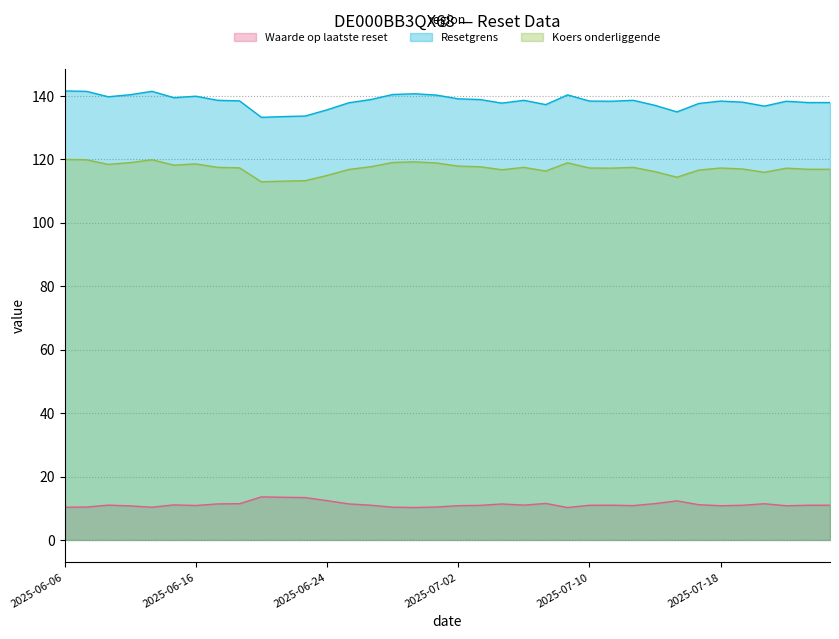

True or false: Koers onderliggende and Waarde op laatste reset cross at least once.

False